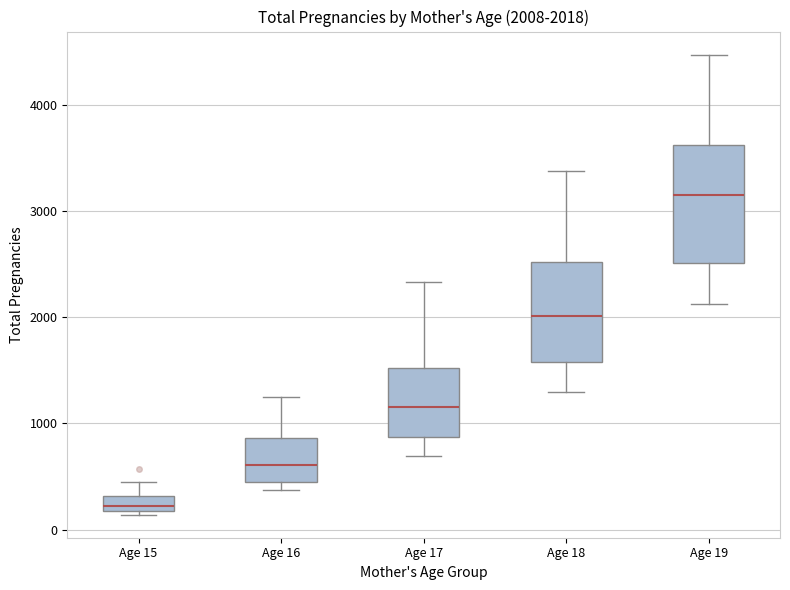

Comparing the boxes themselves (not the whiskers), which one is the tallest?

Age 19